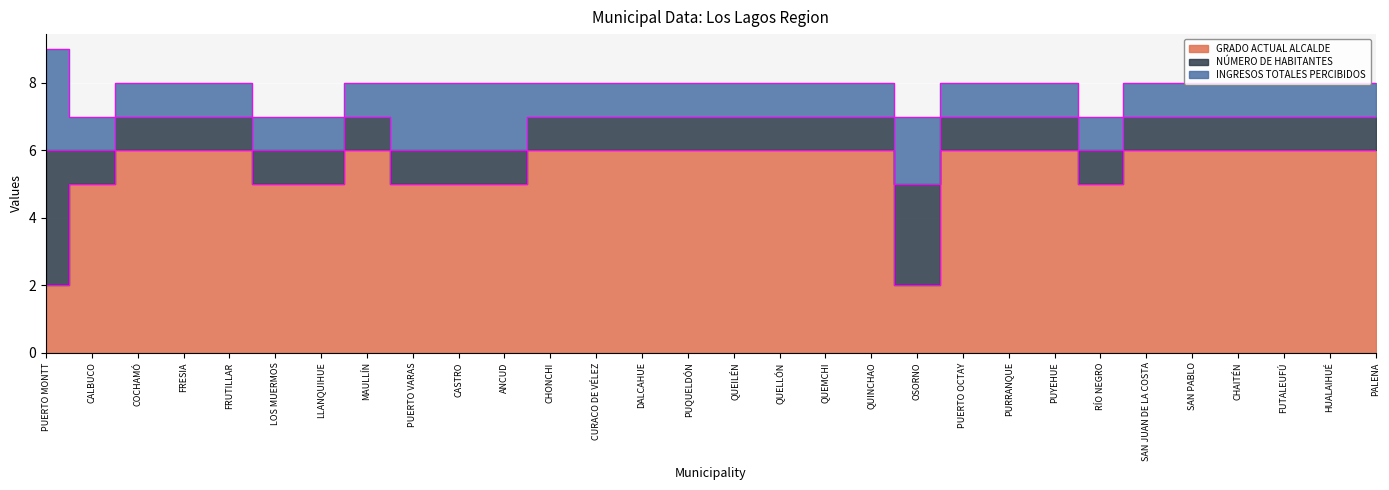

Reading left to right, list all the values displayed in this chart.

GRADO ACTUAL ALCALDE: PUERTO MONTT=2	CALBUCO=5	COCHAMÓ=6	FRESIA=6	FRUTILLAR=6	LOS MUERMOS=5	LLANQUIHUE=5	MAULLÍN=6	PUERTO VARAS=5	CASTRO=5	ANCUD=5	CHONCHI=6	CURACO DE VÉLEZ=6	DALCAHUE=6	PUQUELDÓN=6	QUEILÉN=6	QUELLÓN=6	QUEMCHI=6	QUINCHAO=6	OSORNO=2	PUERTO OCTAY=6	PURRANQUE=6	PUYEHUE=6	RÍO NEGRO=5	SAN JUAN DE LA COSTA=6	SAN PABLO=6	CHAITÉN=6	FUTALEUFÚ=6	HUALAIHUÉ=6	PALENA=6
NÚMERO DE HABITANTES: PUERTO MONTT=4	CALBUCO=1	COCHAMÓ=1	FRESIA=1	FRUTILLAR=1	LOS MUERMOS=1	LLANQUIHUE=1	MAULLÍN=1	PUERTO VARAS=1	CASTRO=1	ANCUD=1	CHONCHI=1	CURACO DE VÉLEZ=1	DALCAHUE=1	PUQUELDÓN=1	QUEILÉN=1	QUELLÓN=1	QUEMCHI=1	QUINCHAO=1	OSORNO=3	PUERTO OCTAY=1	PURRANQUE=1	PUYEHUE=1	RÍO NEGRO=1	SAN JUAN DE LA COSTA=1	SAN PABLO=1	CHAITÉN=1	FUTALEUFÚ=1	HUALAIHUÉ=1	PALENA=1
INGRESOS TOTALES PERCIBIDOS: PUERTO MONTT=3	CALBUCO=1	COCHAMÓ=1	FRESIA=1	FRUTILLAR=1	LOS MUERMOS=1	LLANQUIHUE=1	MAULLÍN=1	PUERTO VARAS=2	CASTRO=2	ANCUD=2	CHONCHI=1	CURACO DE VÉLEZ=1	DALCAHUE=1	PUQUELDÓN=1	QUEILÉN=1	QUELLÓN=1	QUEMCHI=1	QUINCHAO=1	OSORNO=2	PUERTO OCTAY=1	PURRANQUE=1	PUYEHUE=1	RÍO NEGRO=1	SAN JUAN DE LA COSTA=1	SAN PABLO=1	CHAITÉN=1	FUTALEUFÚ=1	HUALAIHUÉ=1	PALENA=1